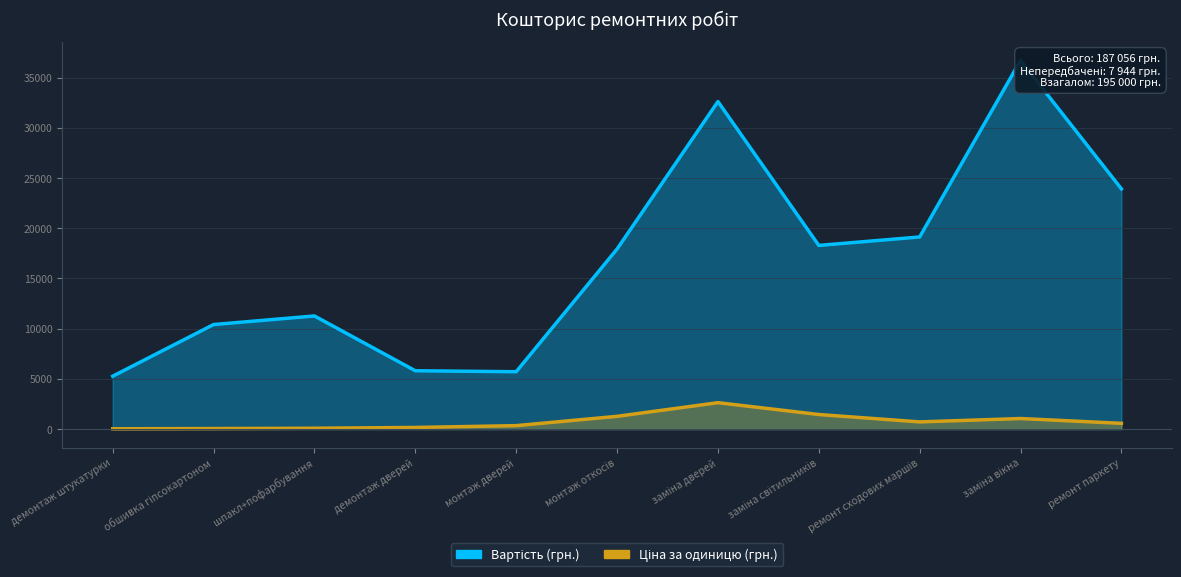

What is the label of the 5th point from the right?

заміна дверей